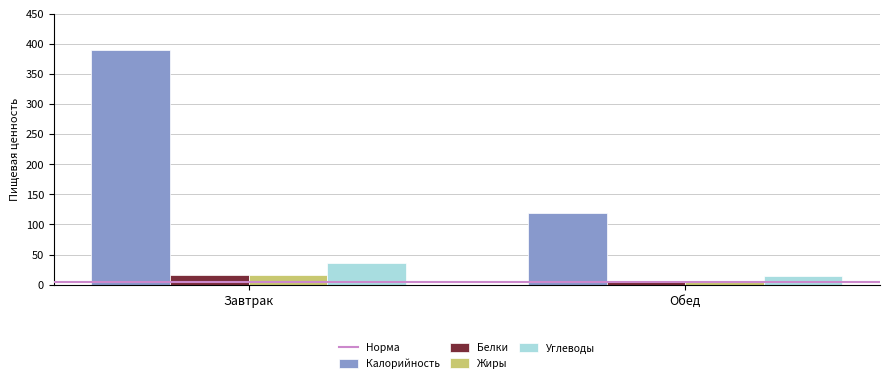

The value of Белки at Обед is 4.8. True or false?

True